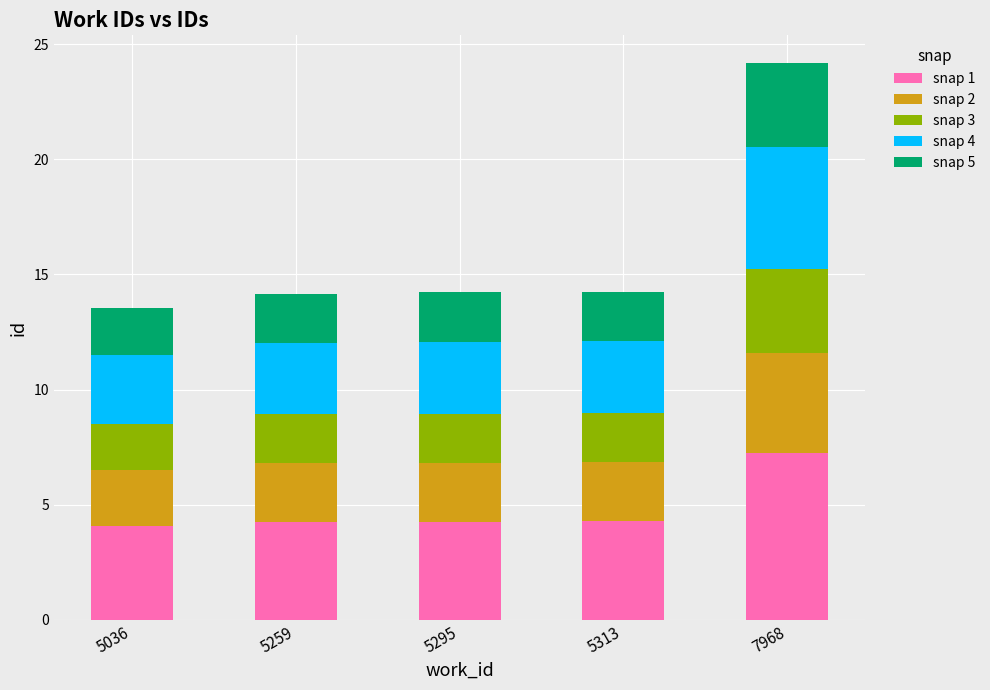

True or false: snap 1 has a value of 6.0 at 5036.

False